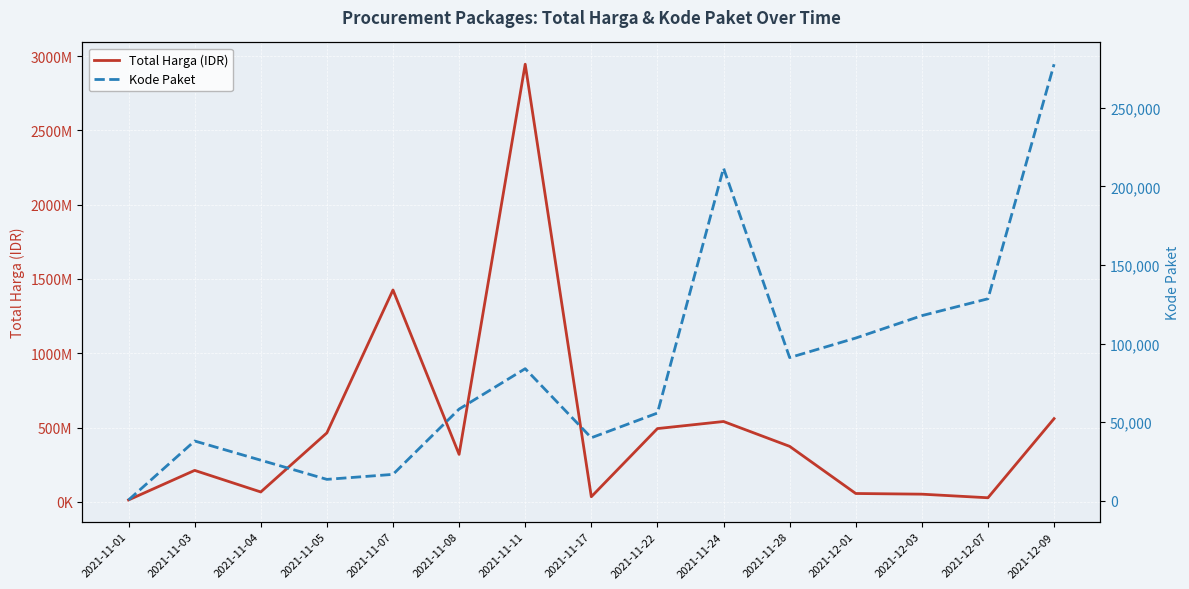

True or false: Total Harga (IDR) and Kode Paket intersect in this chart.

False